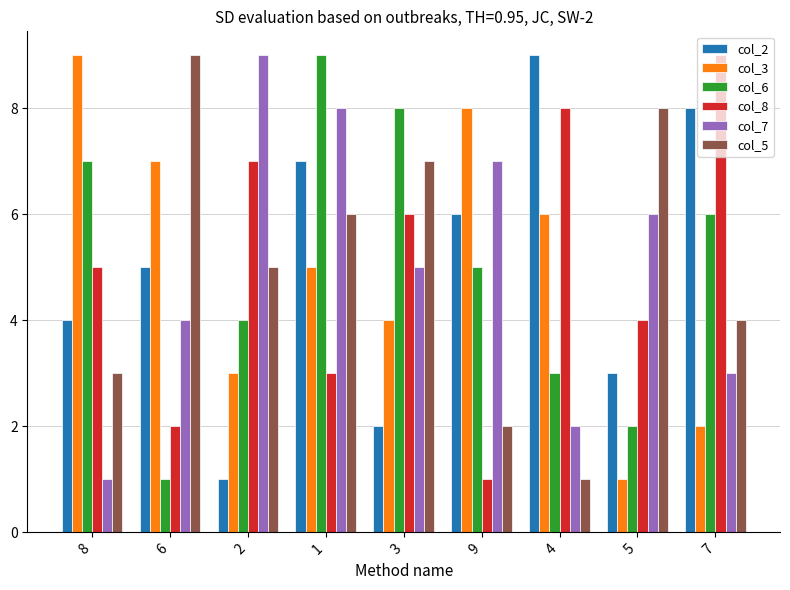

How many groups of bars are there?

9